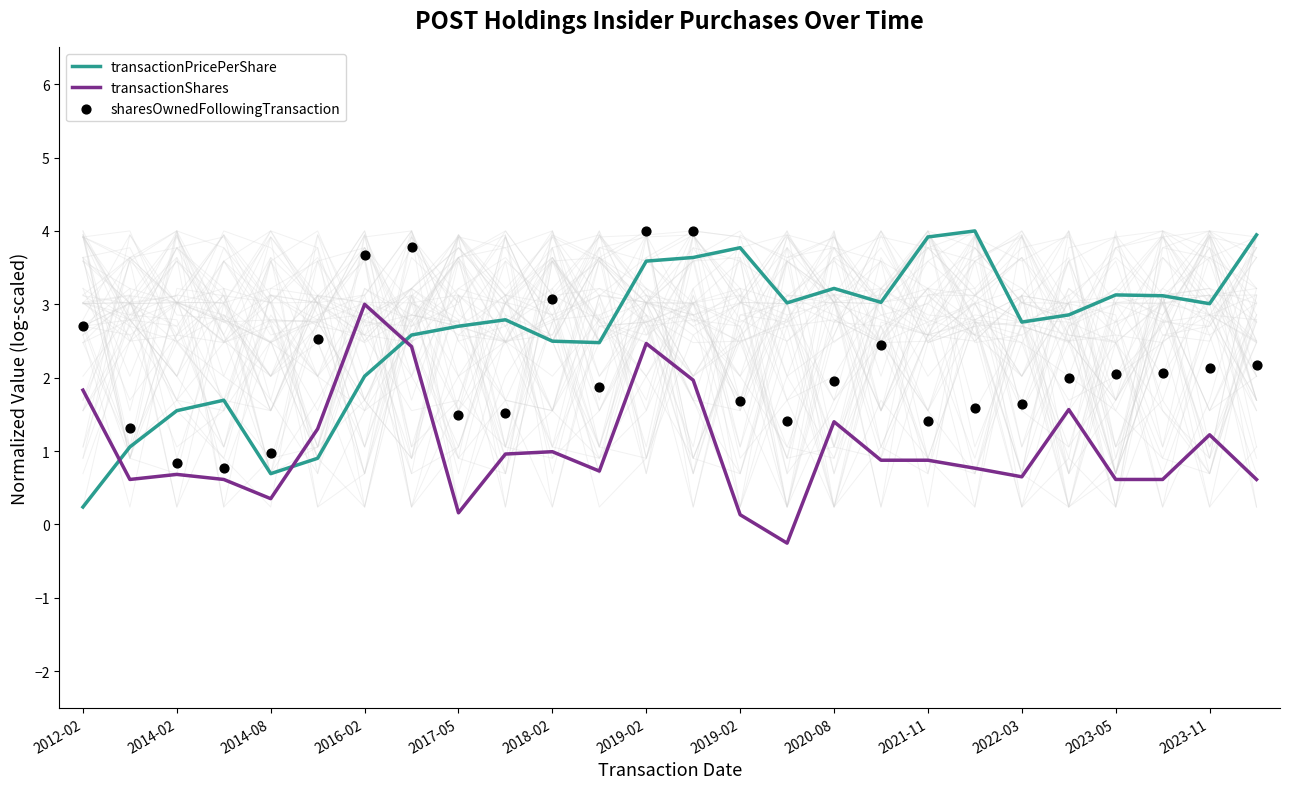

At how many categories does at least one series exceed 0?

26